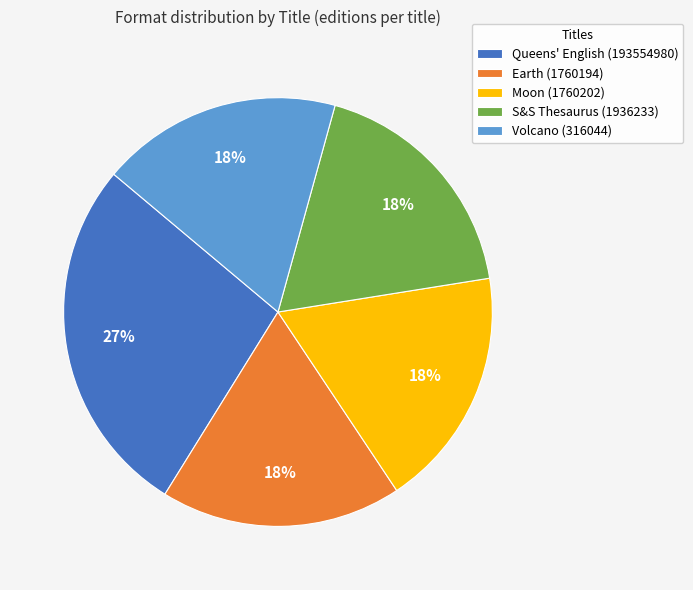

Is Volcano (316044) the majority of the pie?

No